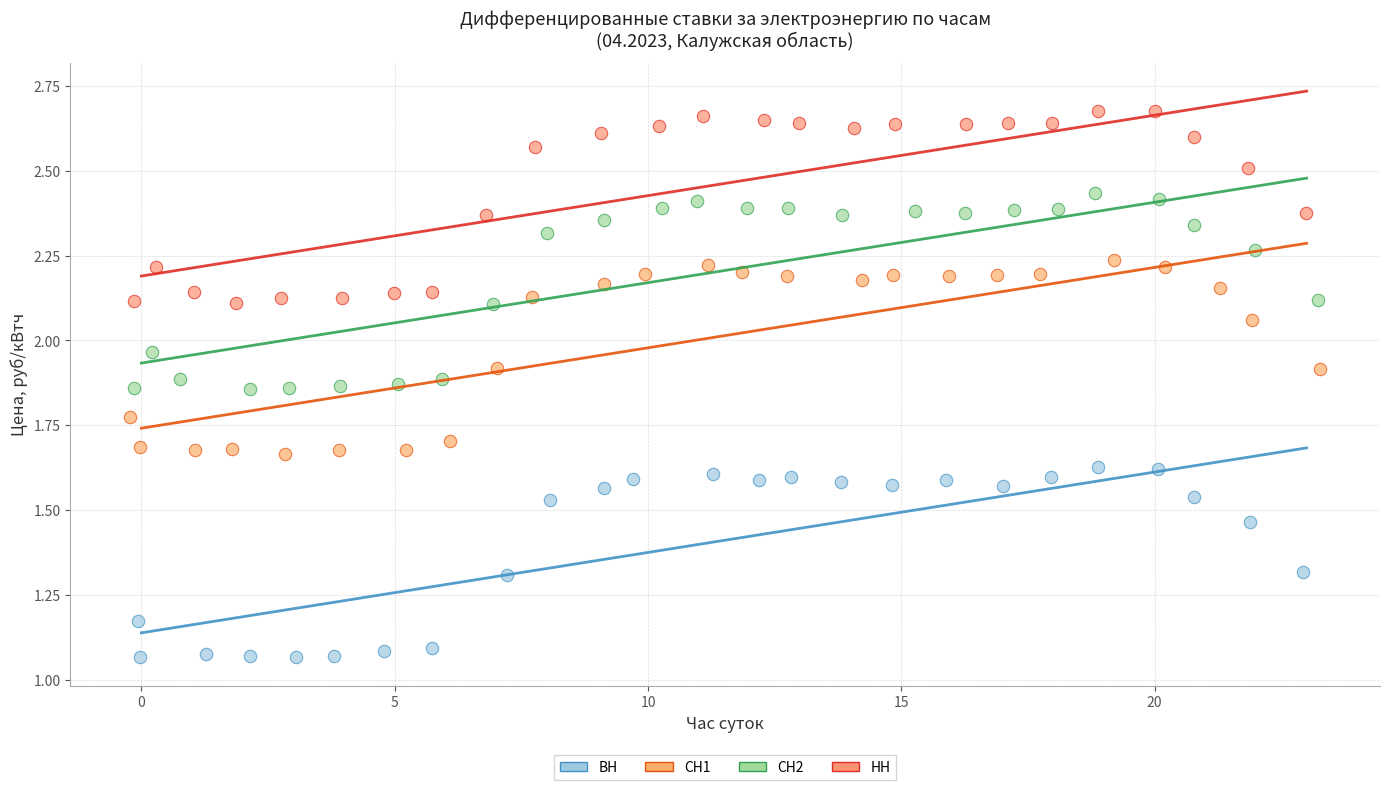

Which series contains the highest Y value?

НН